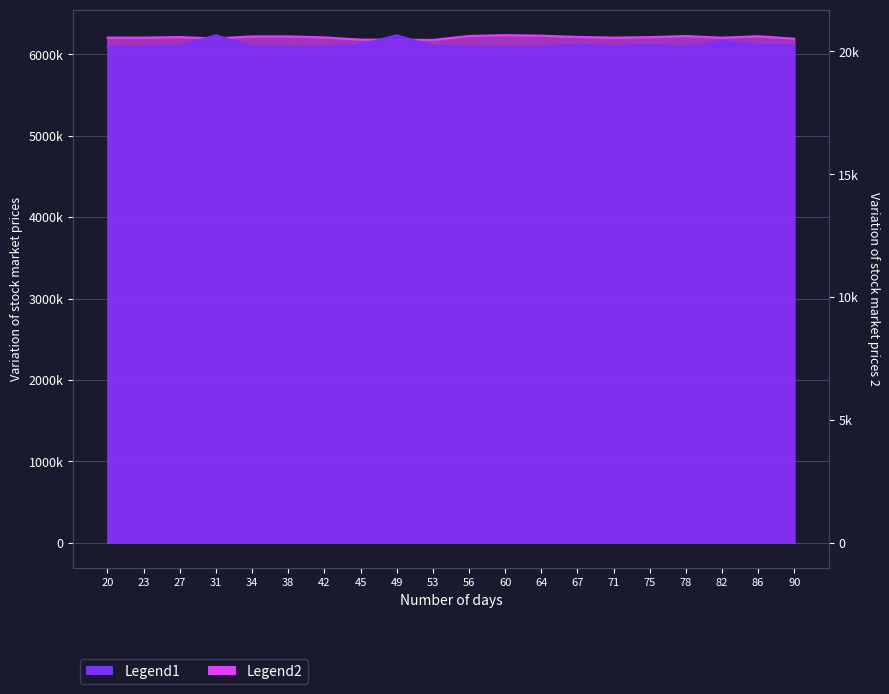

True or false: Max_cycle and Samples intersect in this chart.

False